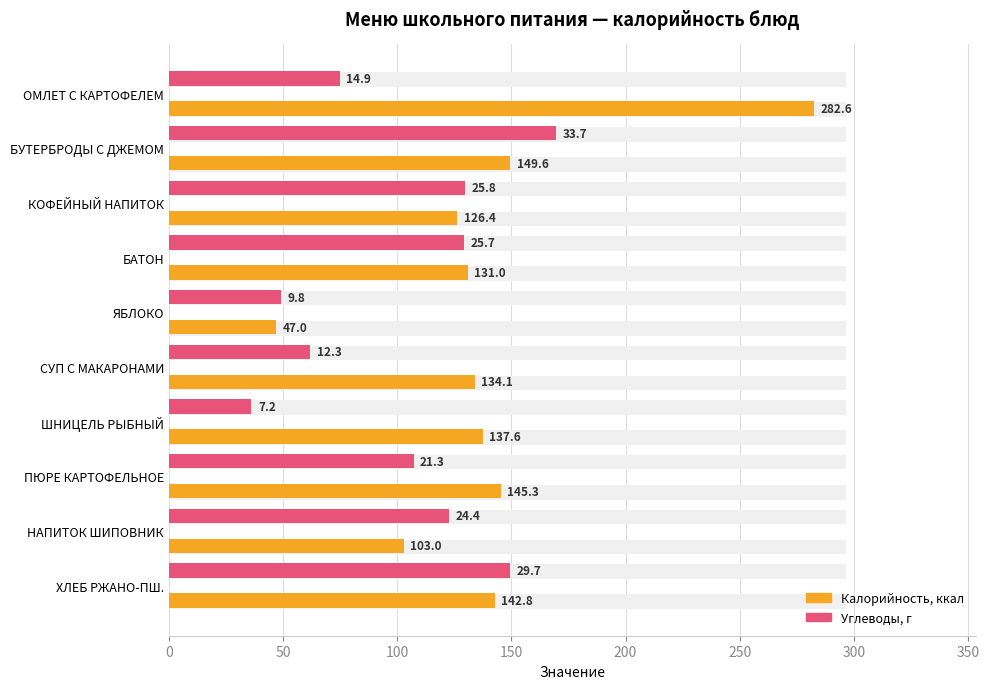

What is the smallest value displayed?

36.2